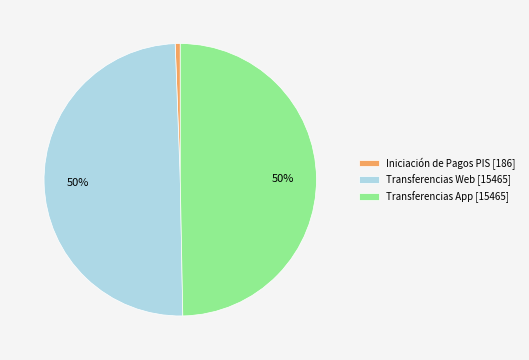

To the nearest percent, what percentage of the pie is Transferencias App?

50%